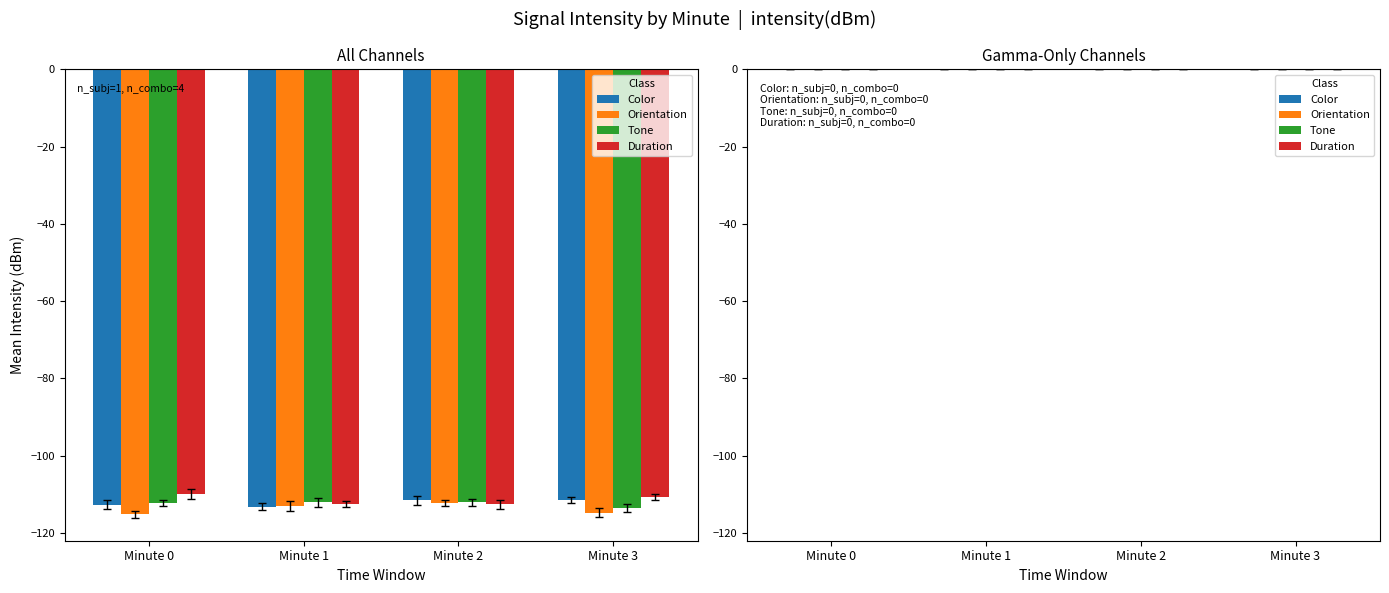

What is the value of the Orientation bar at the 3rd from the left?

-112.3